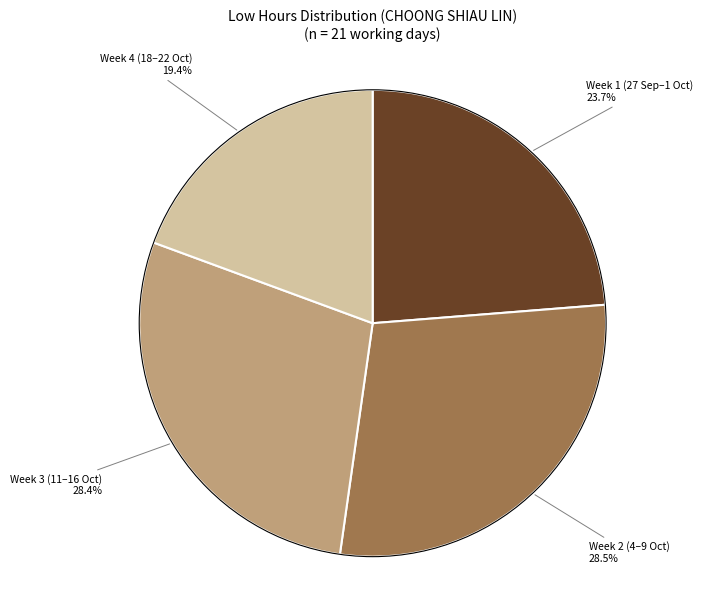

Is there a majority slice in this chart?

No